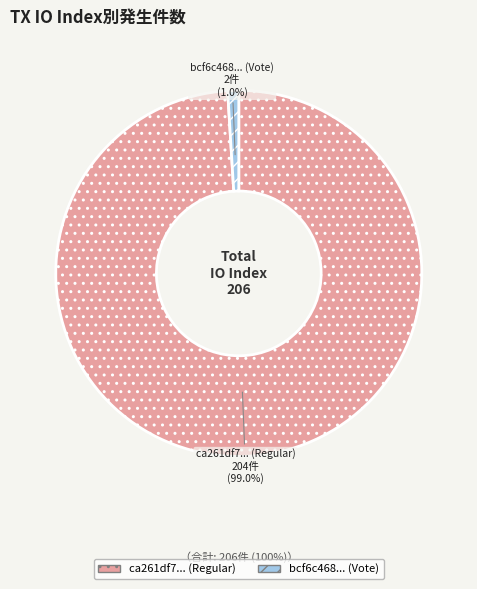

How many slices are in this pie chart?

2